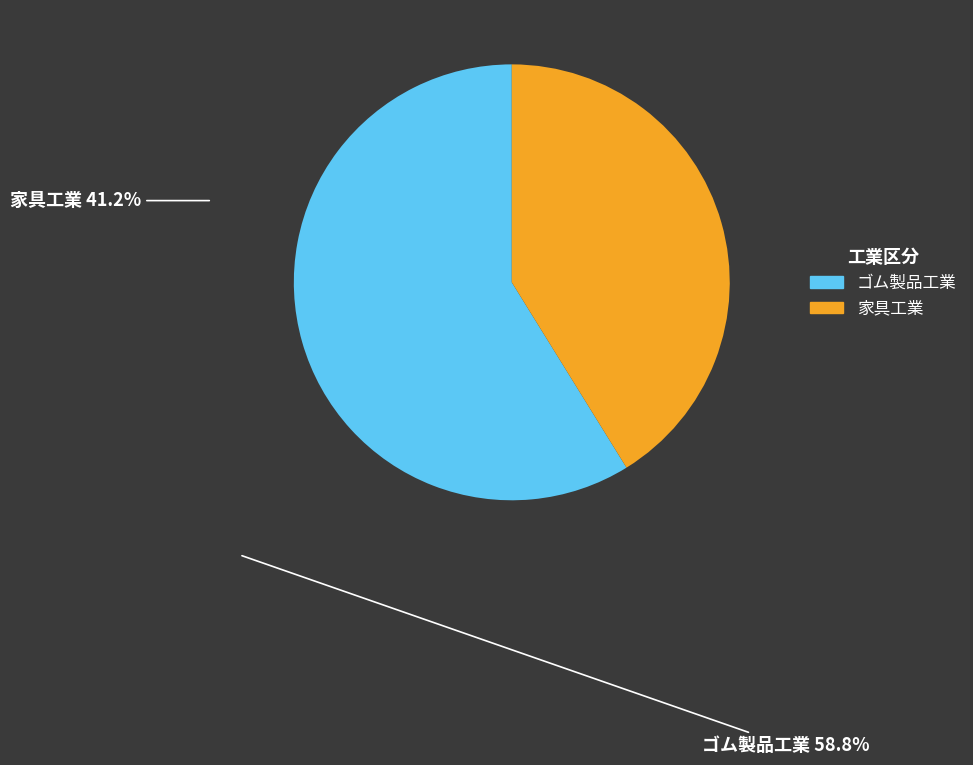

Rank the categories by value from lowest to highest.

家具工業, ゴム製品工業